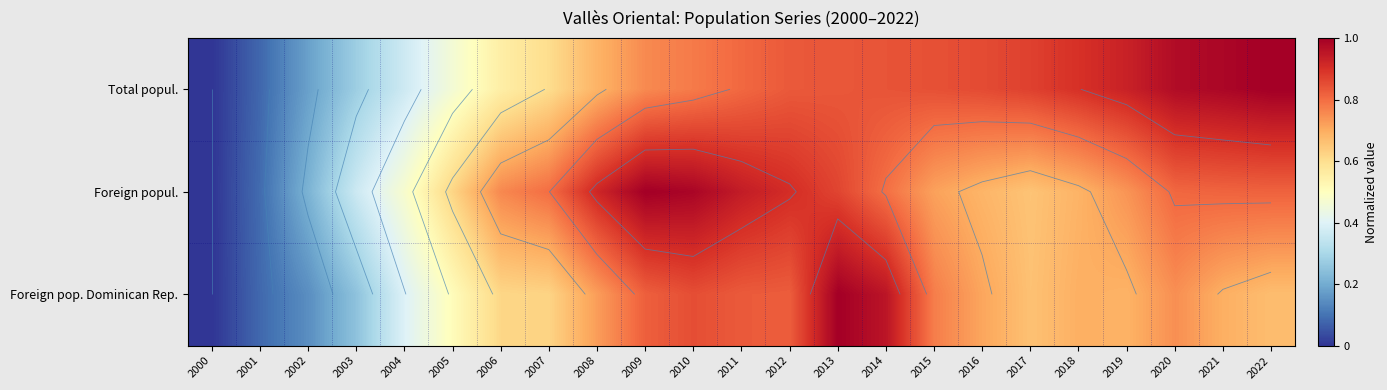

Which has a higher value, 2016 or 2010?

2016